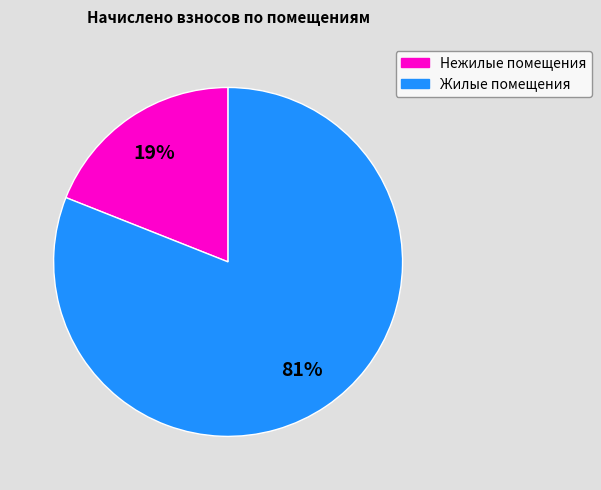

How many segments does this pie chart have?

2